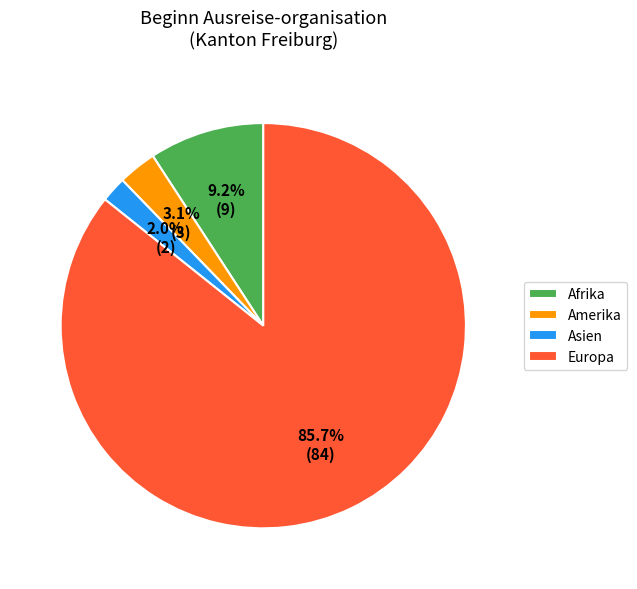

Does Europa represent more than half of the total?

Yes